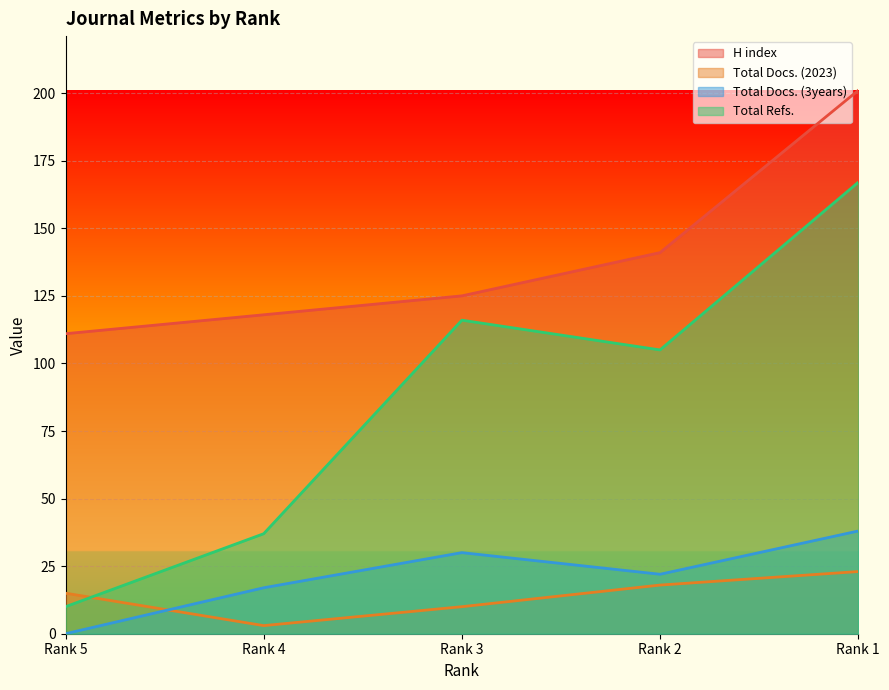

What is the average value of the Total Docs. (3years) series?

21